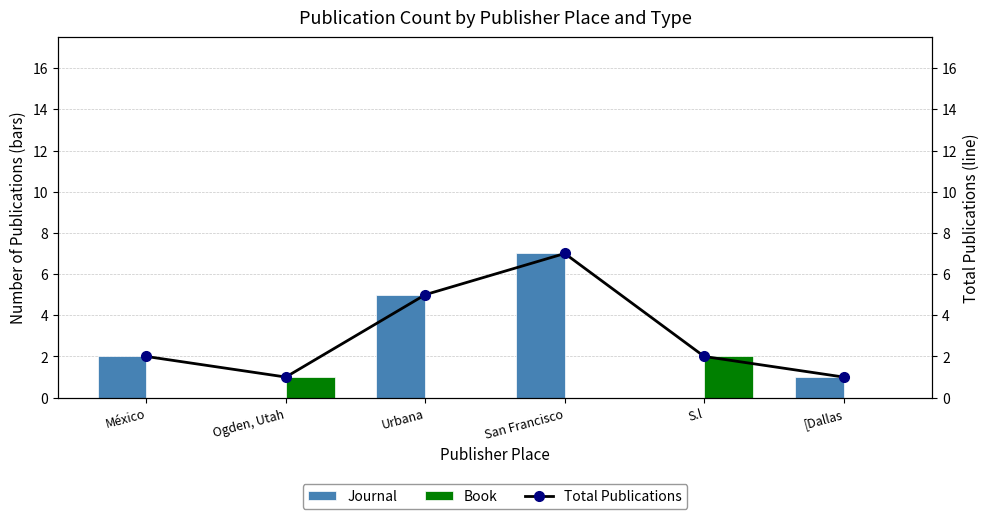

Which label corresponds to the smallest value in the chart?

Ogden, Utah